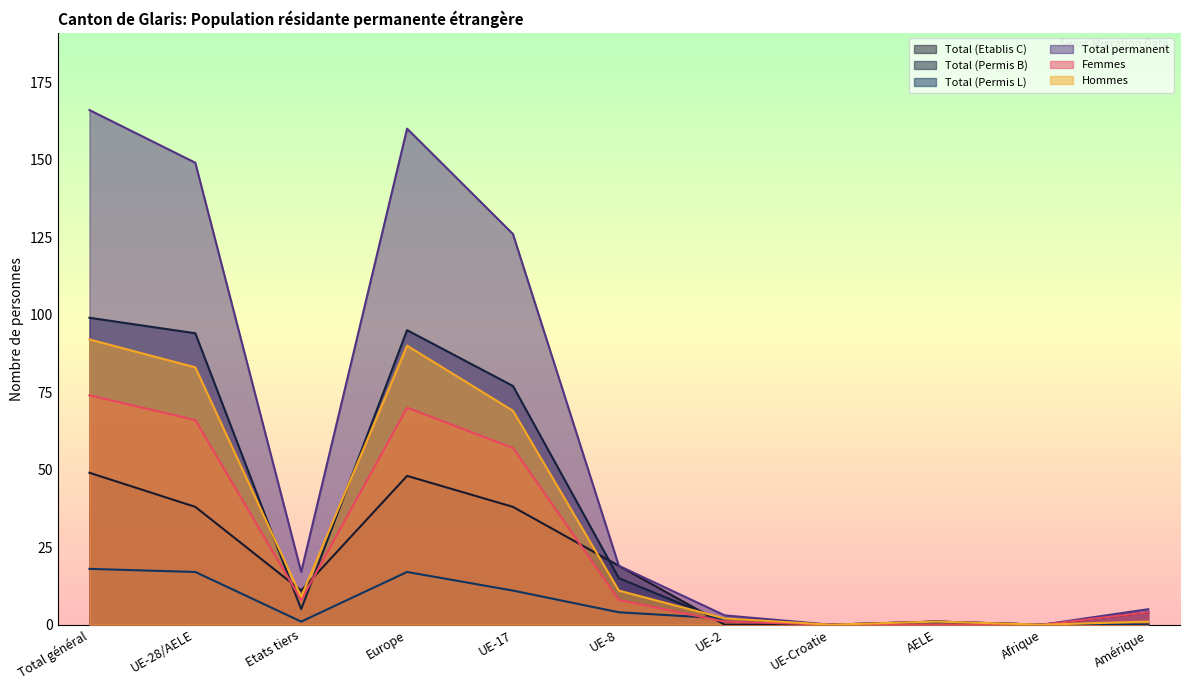

Which has a higher value, UE-17 or UE-Croatie?

UE-17